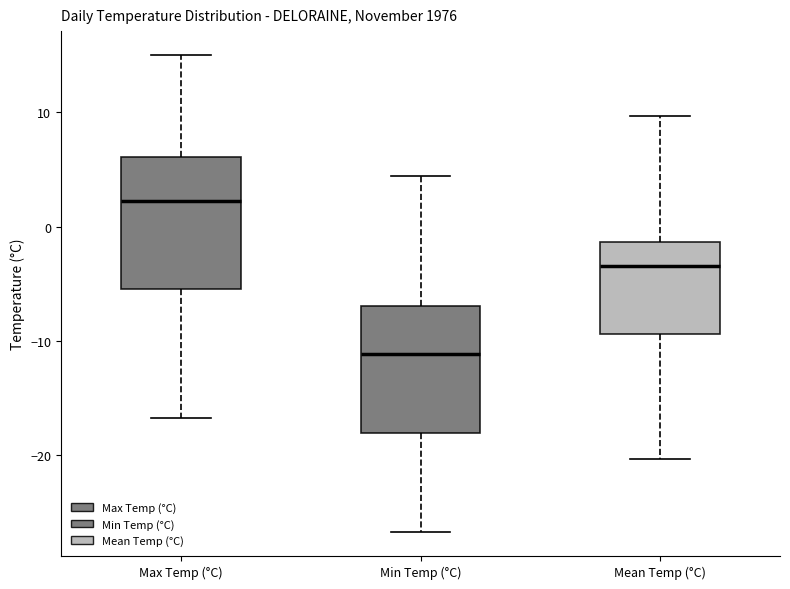

Where is the upper edge of the box for Max Temp (°C) on the y-axis? The values are not printed on the chart, so give them approximately, as read against the axis.

6